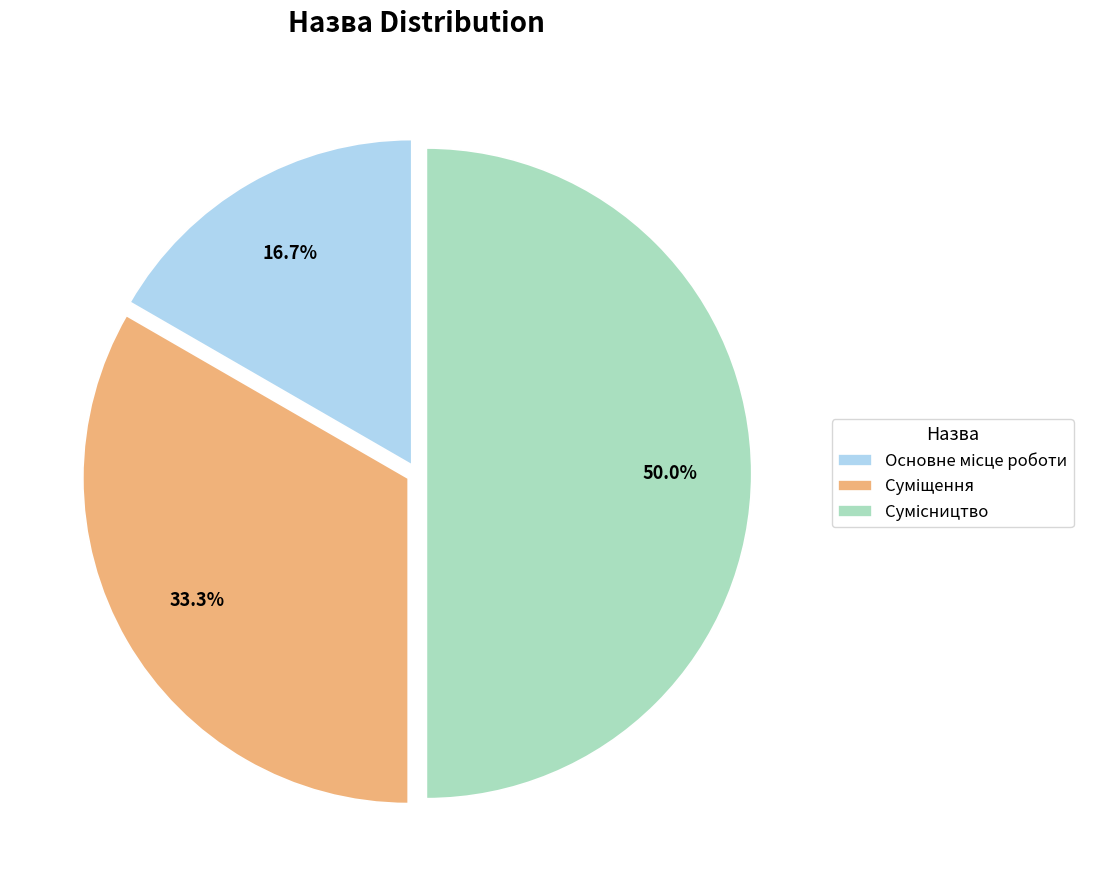

How many segments does this pie chart have?

3